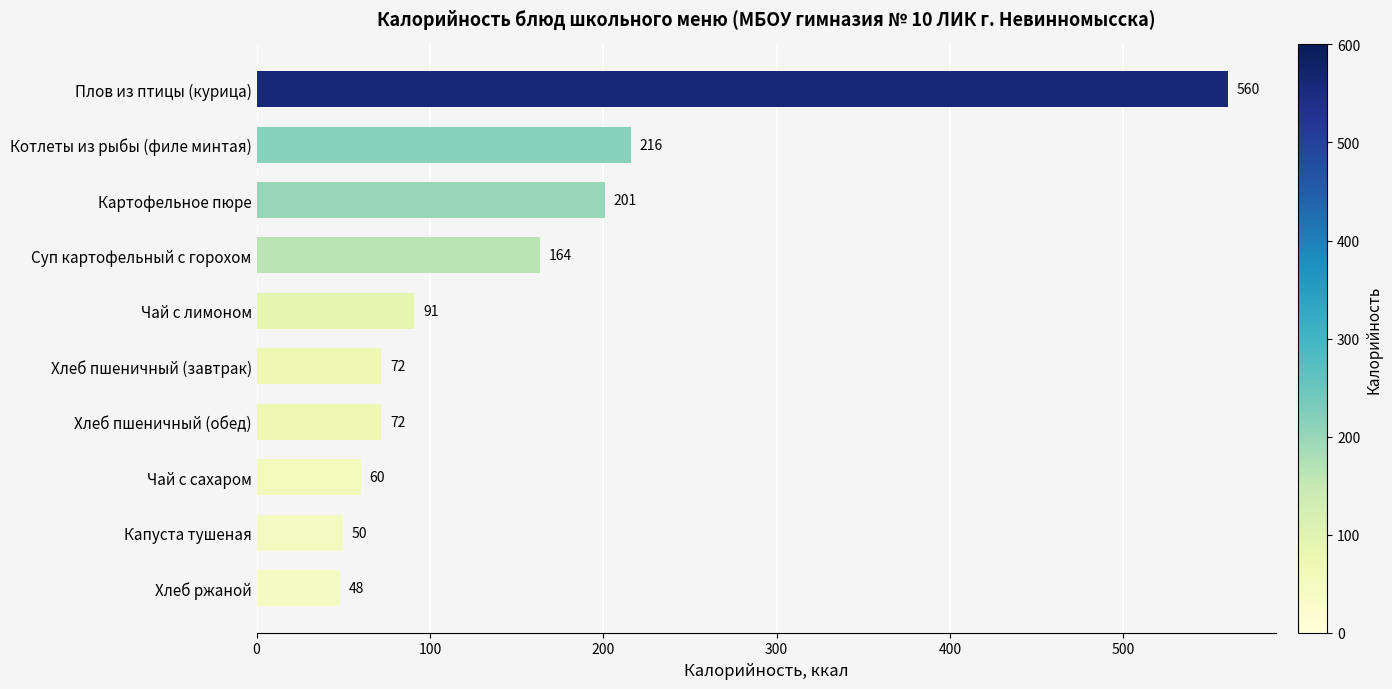

How many values are below 91?

5